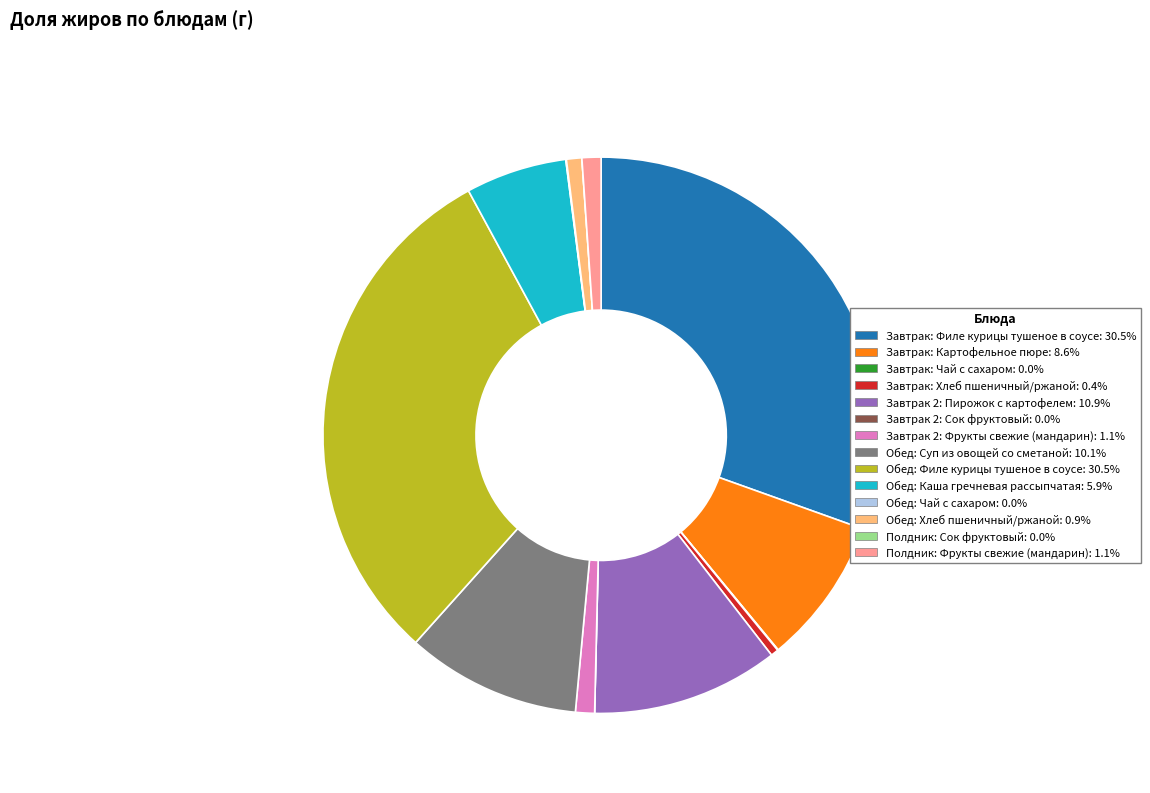

Does Завтрак: Хлеб пшеничный/ржаной represent more than half of the total?

No